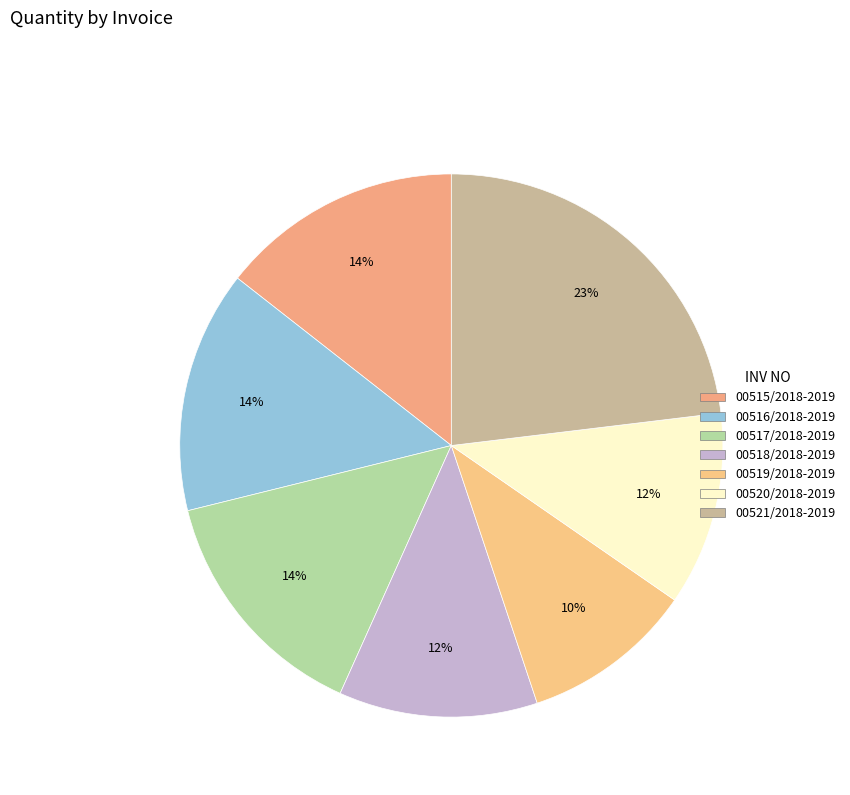

Is there any slice that represents more than half of the pie?

No